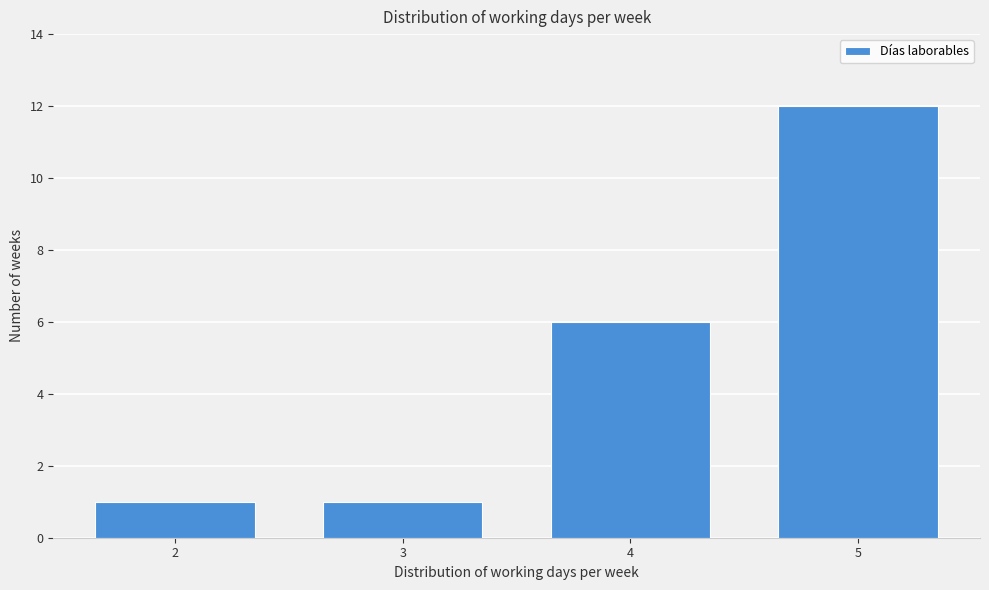

Reading left to right, transcribe all the data shown in this chart.

2=1	3=1	4=6	5=12